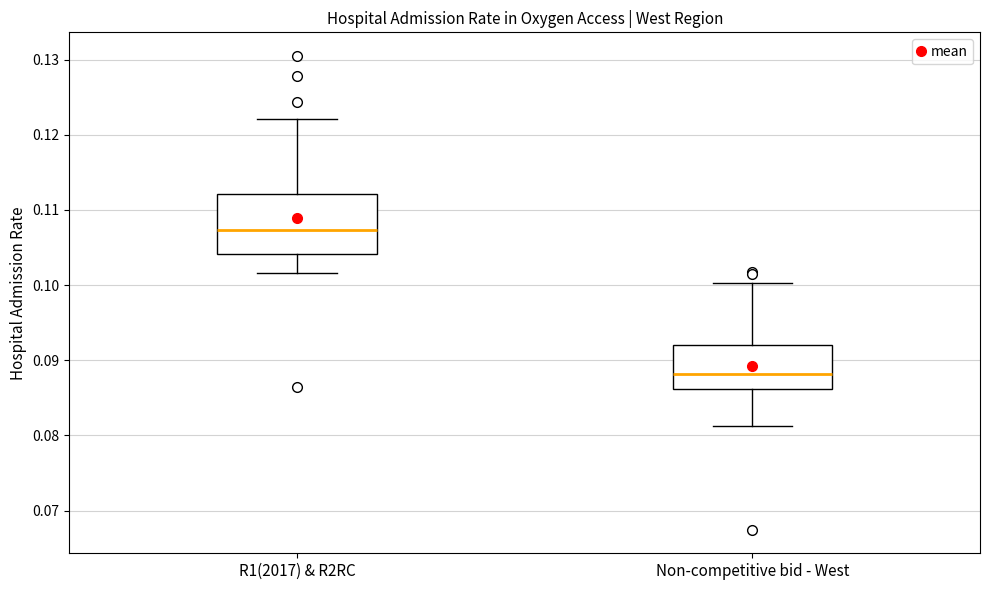

Where does the median line of the box for R1(2017) & R2RC sit on the y-axis? The values are not printed on the chart, so give them approximately, as read against the axis.

0.107